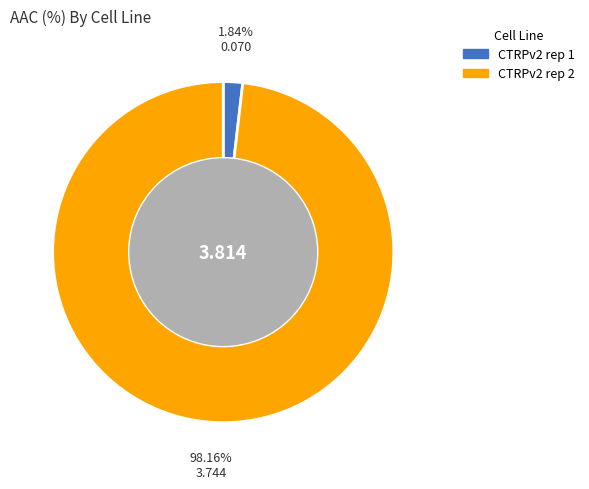

To the nearest percent, what is the combined percentage of CTRPv2 rep 1 and CTRPv2 rep 2?

100%